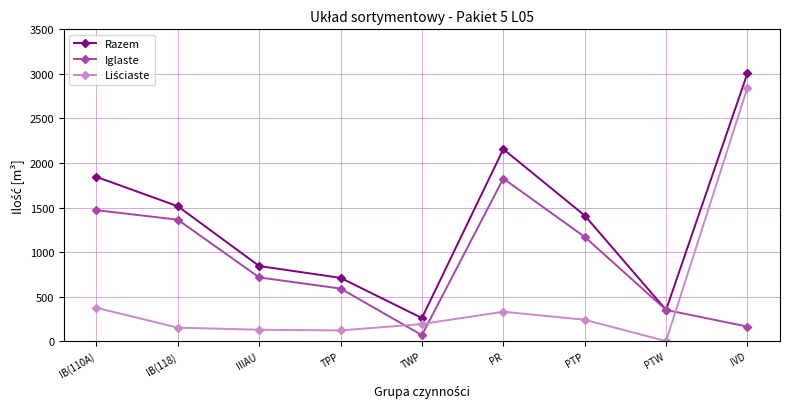

What is the total value across all series at PR?

4310